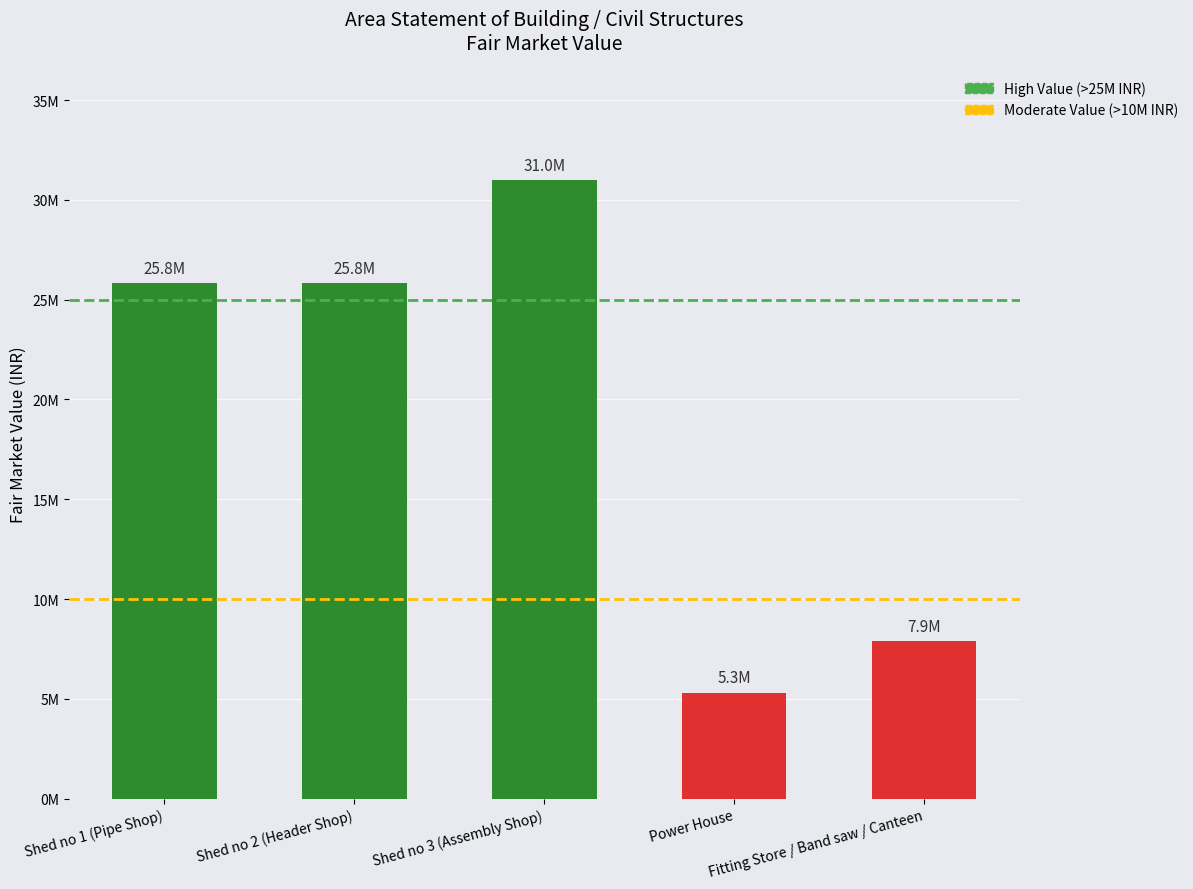

Are the bars horizontal?

No